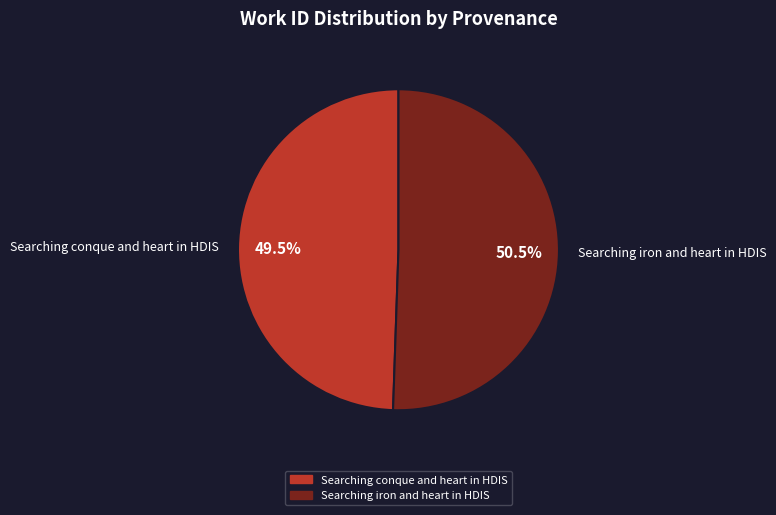

Rank the categories by value from lowest to highest.

Searching conque and heart in HDIS, Searching iron and heart in HDIS